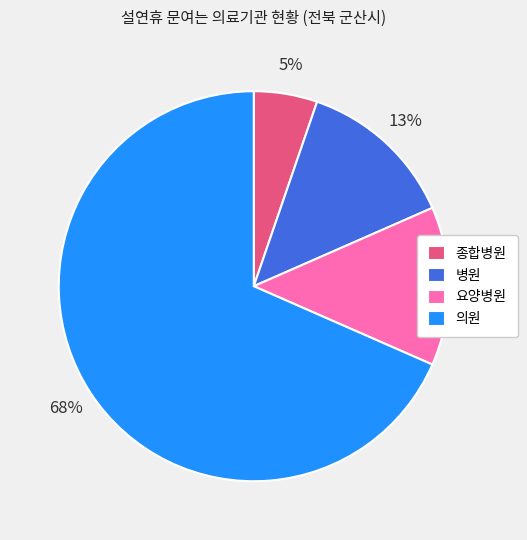

Do 병원 and 요양병원 together represent more than half of the pie?

No